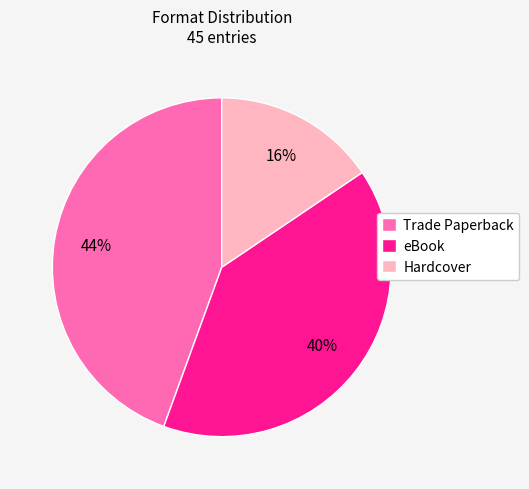

Which category has the biggest portion of the pie?

Trade Paperback